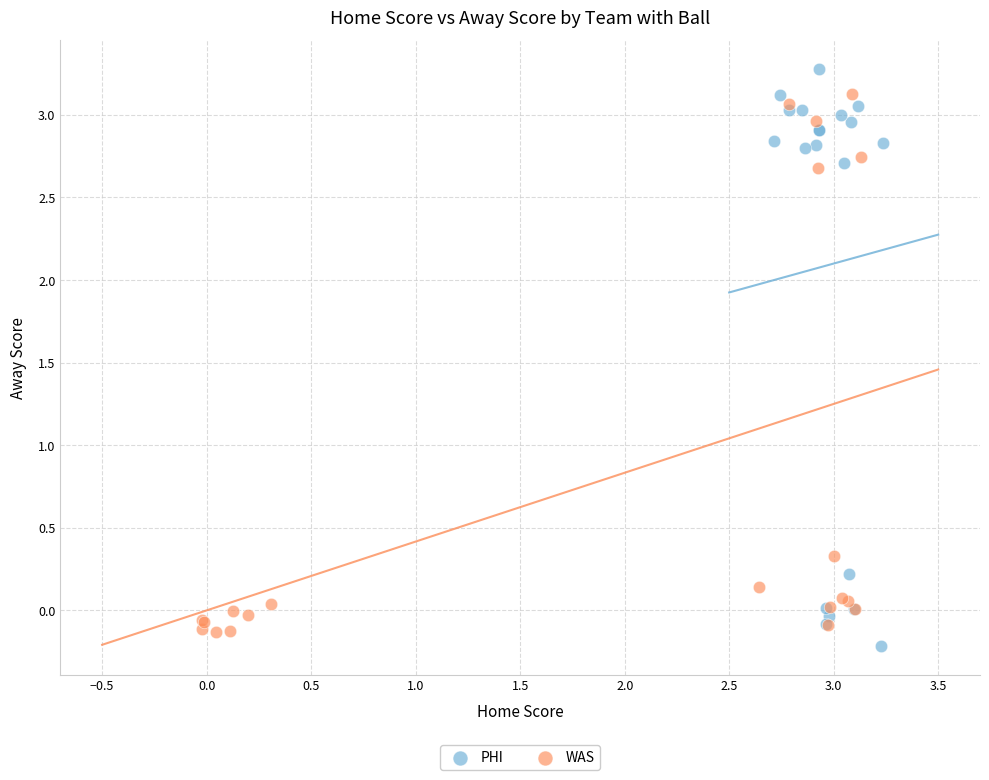

Which series contains the lowest Y value?

PHI